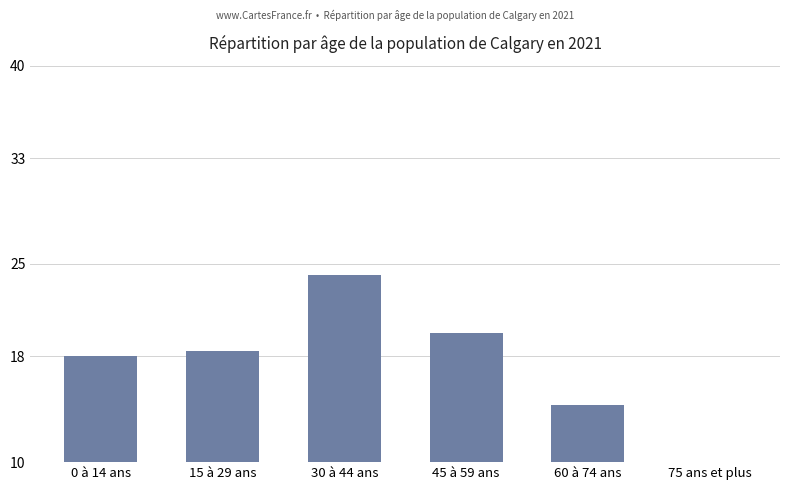

At which label does the data first exceed 18?

15 à 29 ans